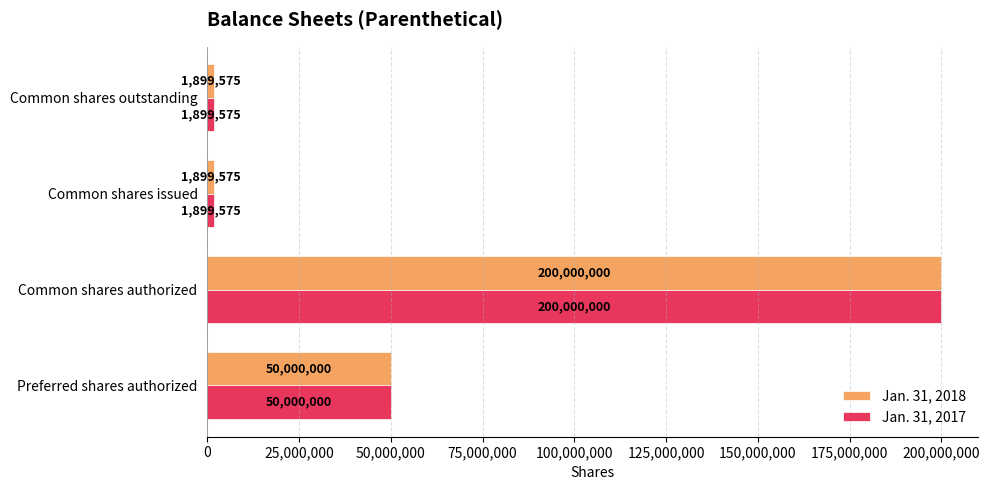

What are all the series names shown in the legend?

Jan. 31, 2018, Jan. 31, 2017